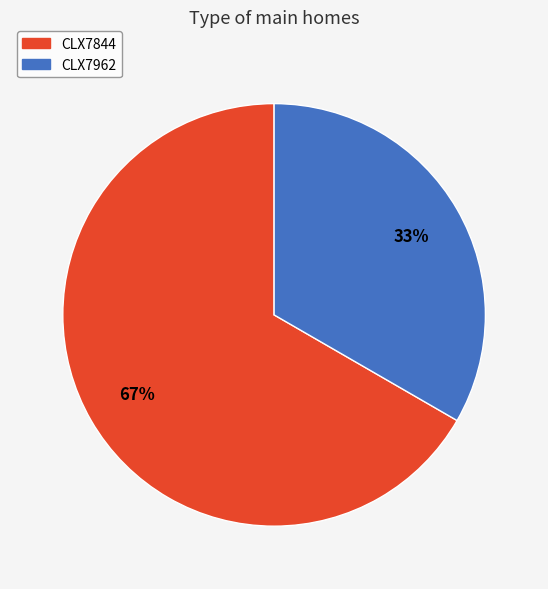

What is the largest slice in the pie chart?

CLX7844